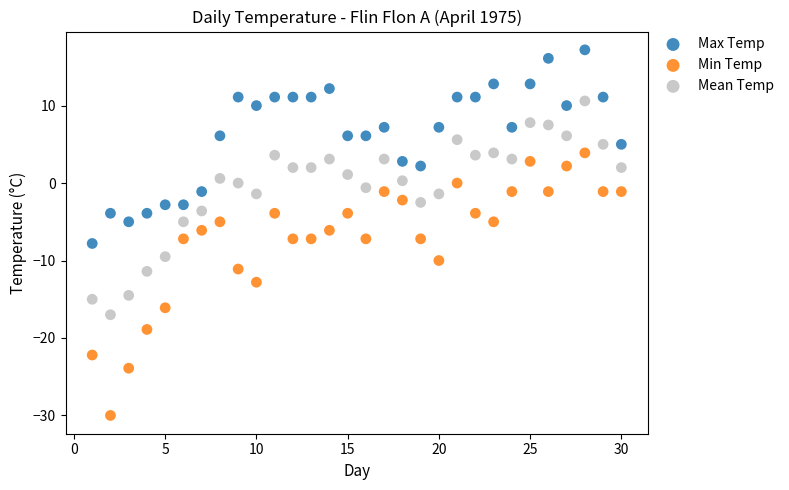

Which series has the largest Y range (max minus min)?

Min Temp